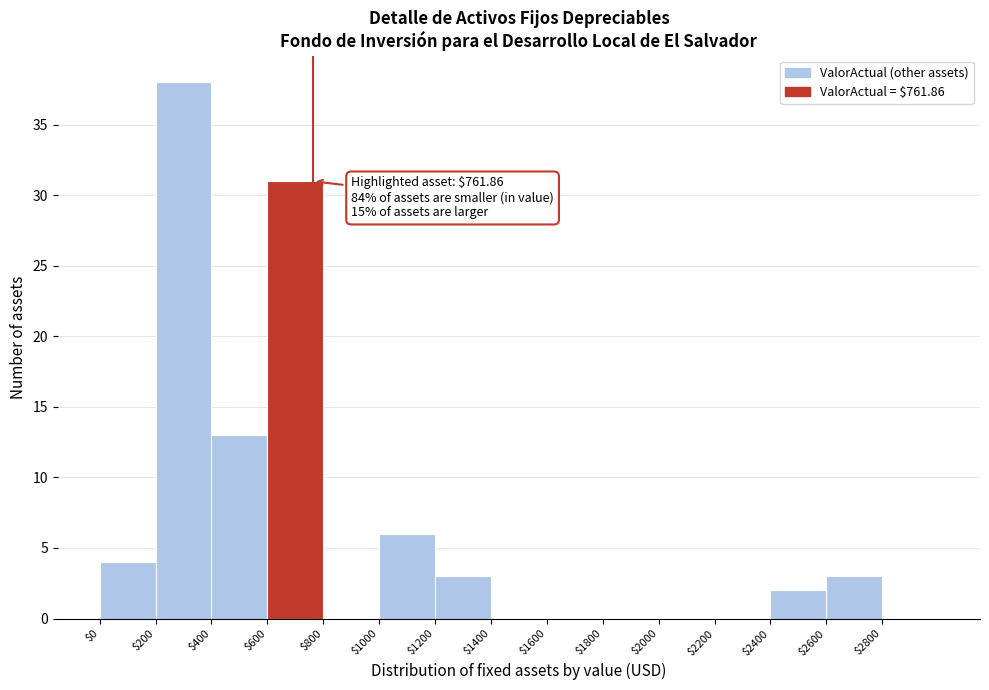

Over which range of the x-axis is the bar tallest?

200 to 400